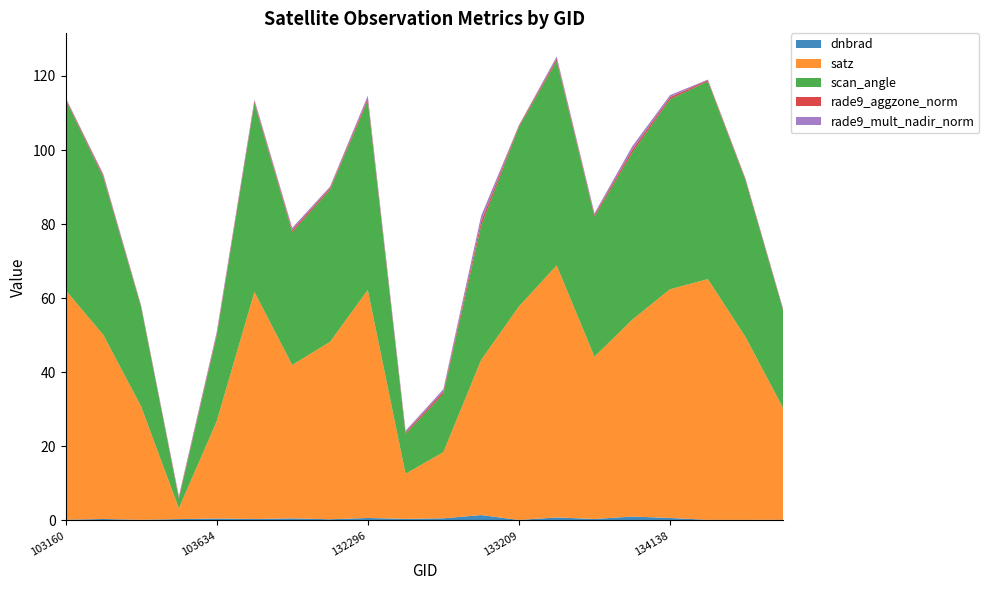

Reading right to left, what are all the values shown in this chart?

dnbrad: 0.2	0.2	0.2	0.7	1.1	0.4	0.8	0.1	1.5	0.6	0.4	0.7	0.3	0.6	0.4	0.5	0.4	0.2	0.4	0.2
satz: 30.0	49.3	65.0	61.8	53.1	43.8	68.0	57.6	41.9	17.8	12.2	61.5	47.9	41.4	61.3	26.2	2.9	30.6	49.7	62.0
scan_angle: 26.3	42.2	53.4	51.3	45.1	37.8	55.2	48.4	36.2	15.8	10.8	51.1	41.1	35.9	51.0	23.0	2.6	26.8	42.5	51.5
rade9_aggzone_norm: 0.3	0.3	0.3	0.5	0.8	0.5	0.6	0.4	1.2	0.6	0.4	0.6	0.4	0.6	0.5	0.5	0.4	0.3	0.5	0.4
rade9_mult_nadir_norm: 0.2	0.2	0.1	0.6	0.9	0.4	0.6	0.2	1.5	0.6	0.4	0.7	0.4	0.6	0.4	0.5	0.4	0.2	0.4	0.2